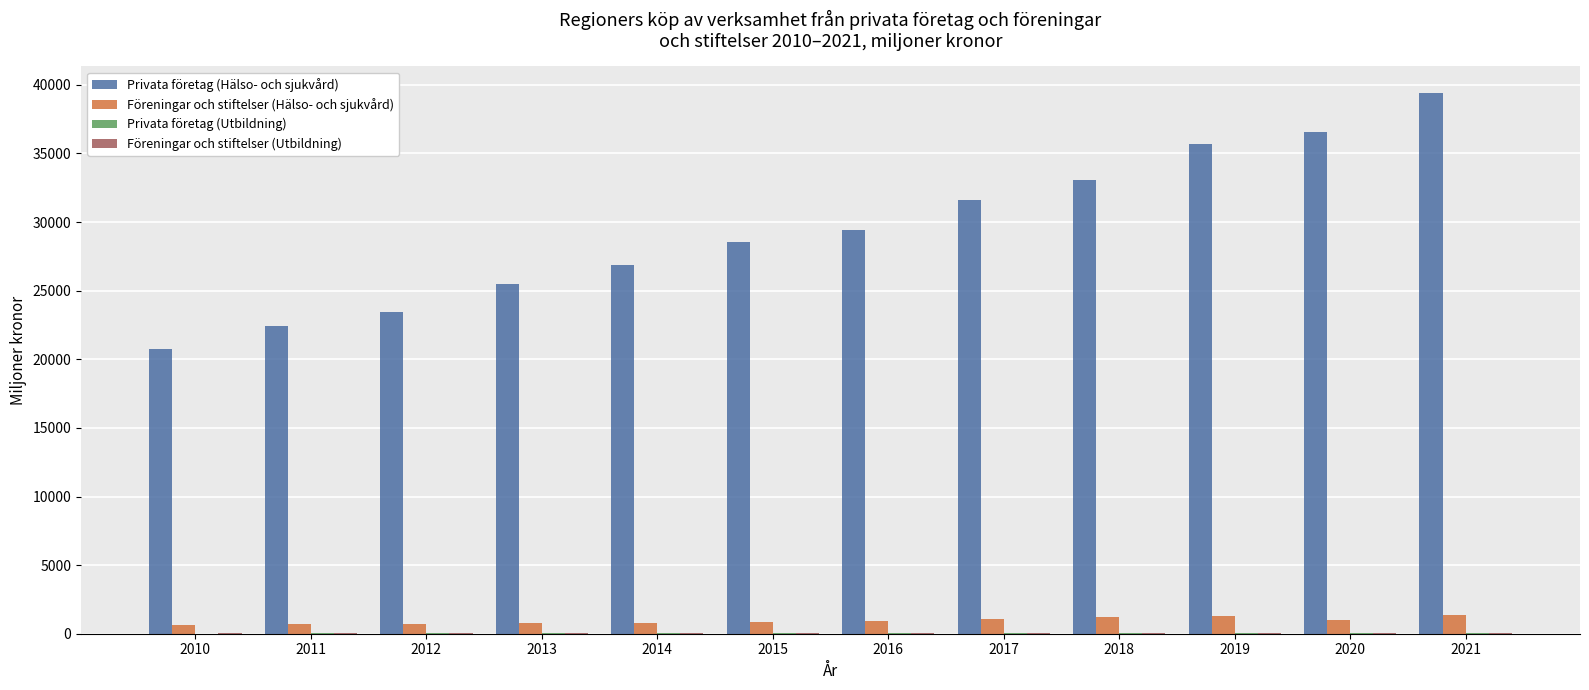

Is it true that Föreningar och stiftelser (Hälso- och sjukvård) equals 824.0 at 2015?

True